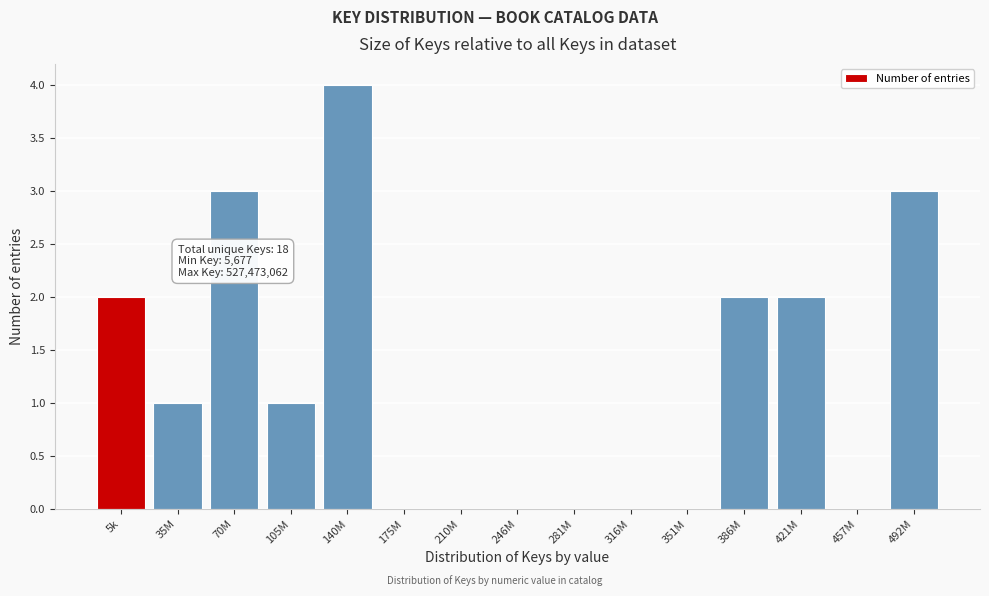

Reading left to right, transcribe all the data shown in this chart.

5k=2	35M=1	70M=3	105M=1	140M=4	175M=0	210M=0	246M=0	281M=0	316M=0	351M=0	386M=2	421M=2	457M=0	492M=3